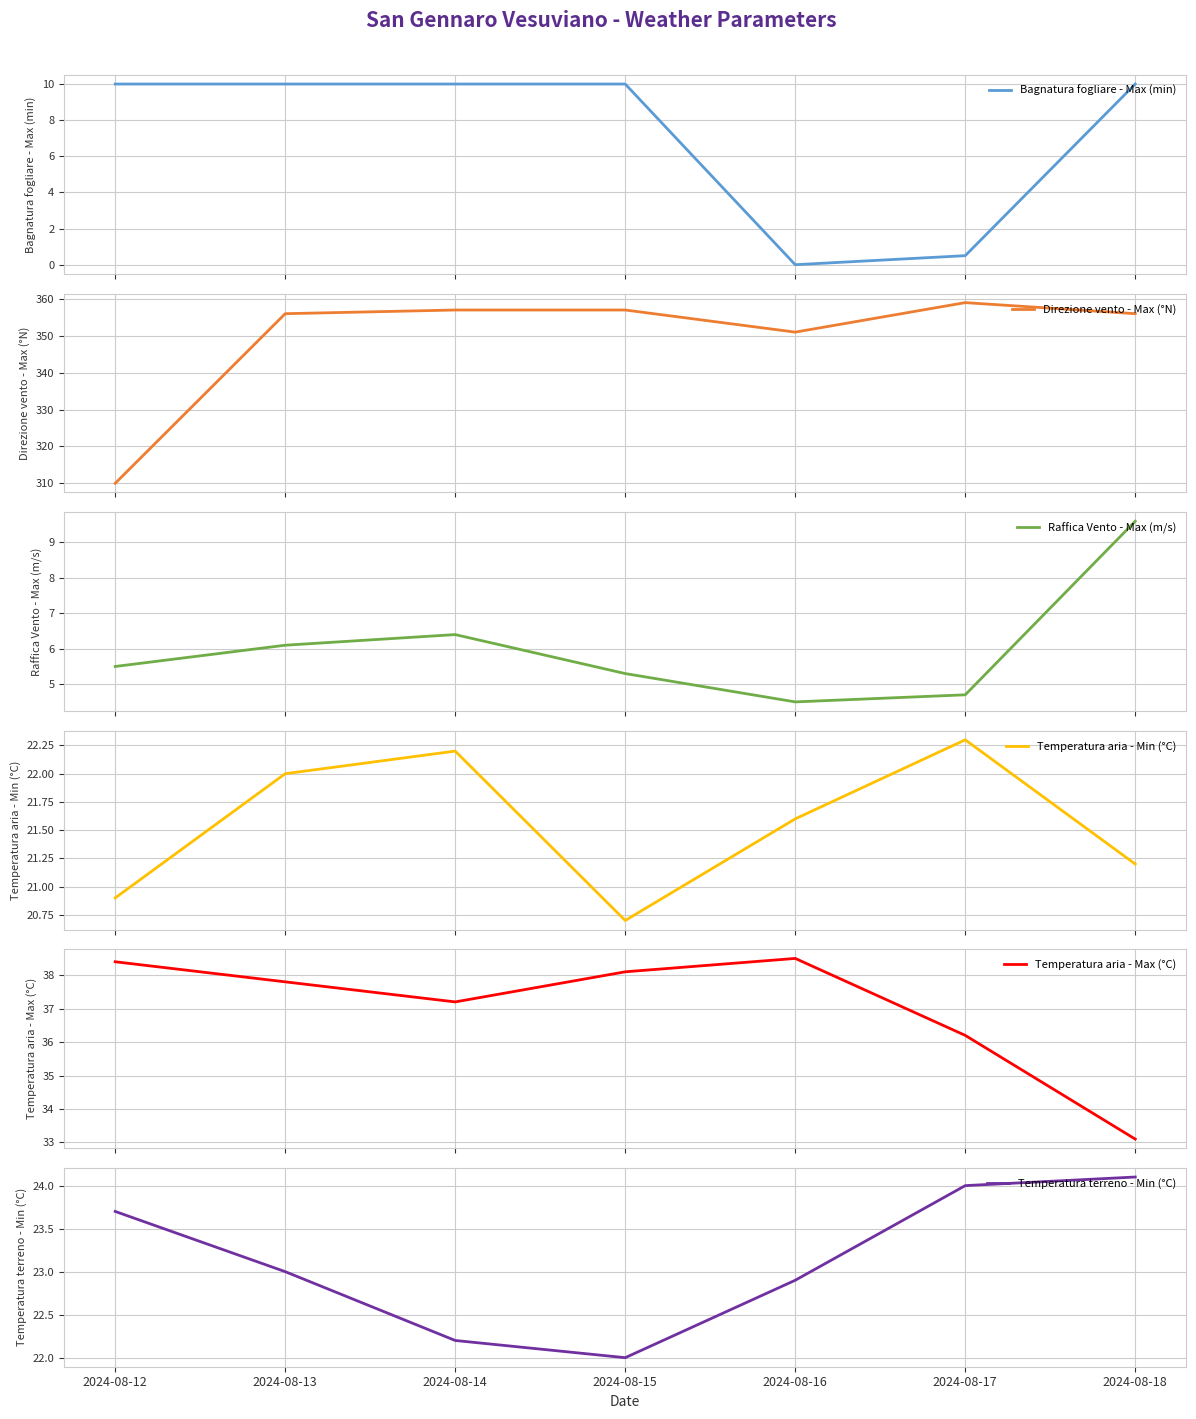

Reading left to right, extract all data points from this chart.

Bagnatura fogliare - Max (min): 2024-08-12=10.0	2024-08-13=10.0	2024-08-14=10.0	2024-08-15=10.0	2024-08-16=0.0	2024-08-17=0.5	2024-08-18=10.0
Direzione vento - Max (°N): 2024-08-12=310.0	2024-08-13=356.0	2024-08-14=357.0	2024-08-15=357.0	2024-08-16=351.0	2024-08-17=359.0	2024-08-18=356.0
Raffica Vento - Max (m/s): 2024-08-12=5.5	2024-08-13=6.1	2024-08-14=6.4	2024-08-15=5.3	2024-08-16=4.5	2024-08-17=4.7	2024-08-18=9.6
Temperatura aria - Min (°C): 2024-08-12=20.9	2024-08-13=22.0	2024-08-14=22.2	2024-08-15=20.7	2024-08-16=21.6	2024-08-17=22.3	2024-08-18=21.2
Temperatura aria - Max (°C): 2024-08-12=38.4	2024-08-13=37.8	2024-08-14=37.2	2024-08-15=38.1	2024-08-16=38.5	2024-08-17=36.2	2024-08-18=33.1
Temperatura terreno - Min (°C): 2024-08-12=23.7	2024-08-13=23.0	2024-08-14=22.2	2024-08-15=22.0	2024-08-16=22.9	2024-08-17=24.0	2024-08-18=24.1